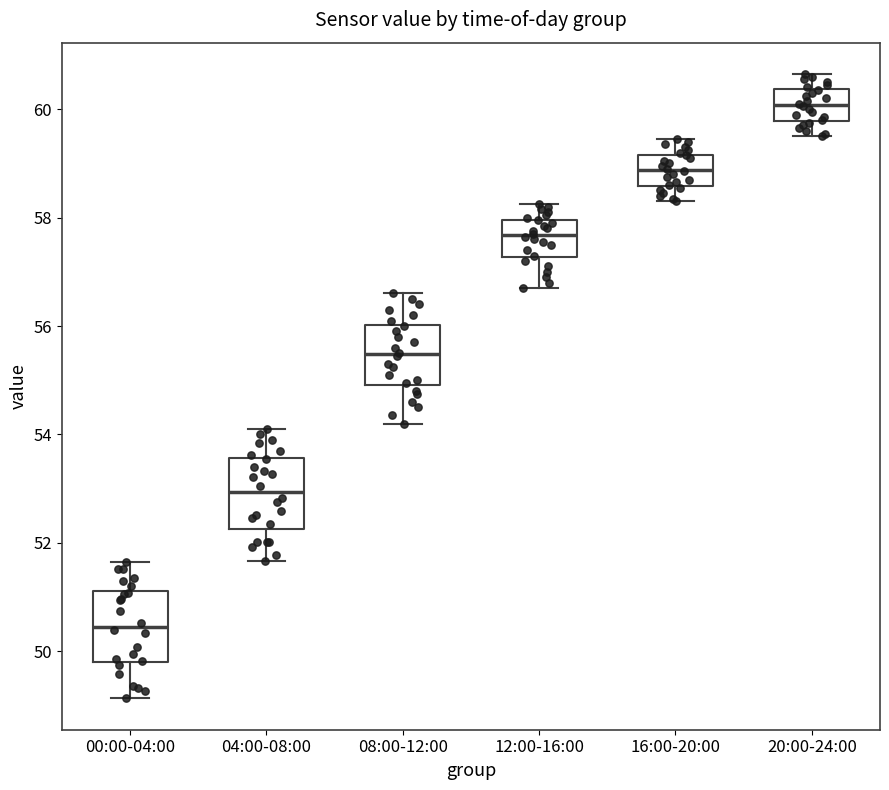

Which box's median line is the highest?

20:00-24:00